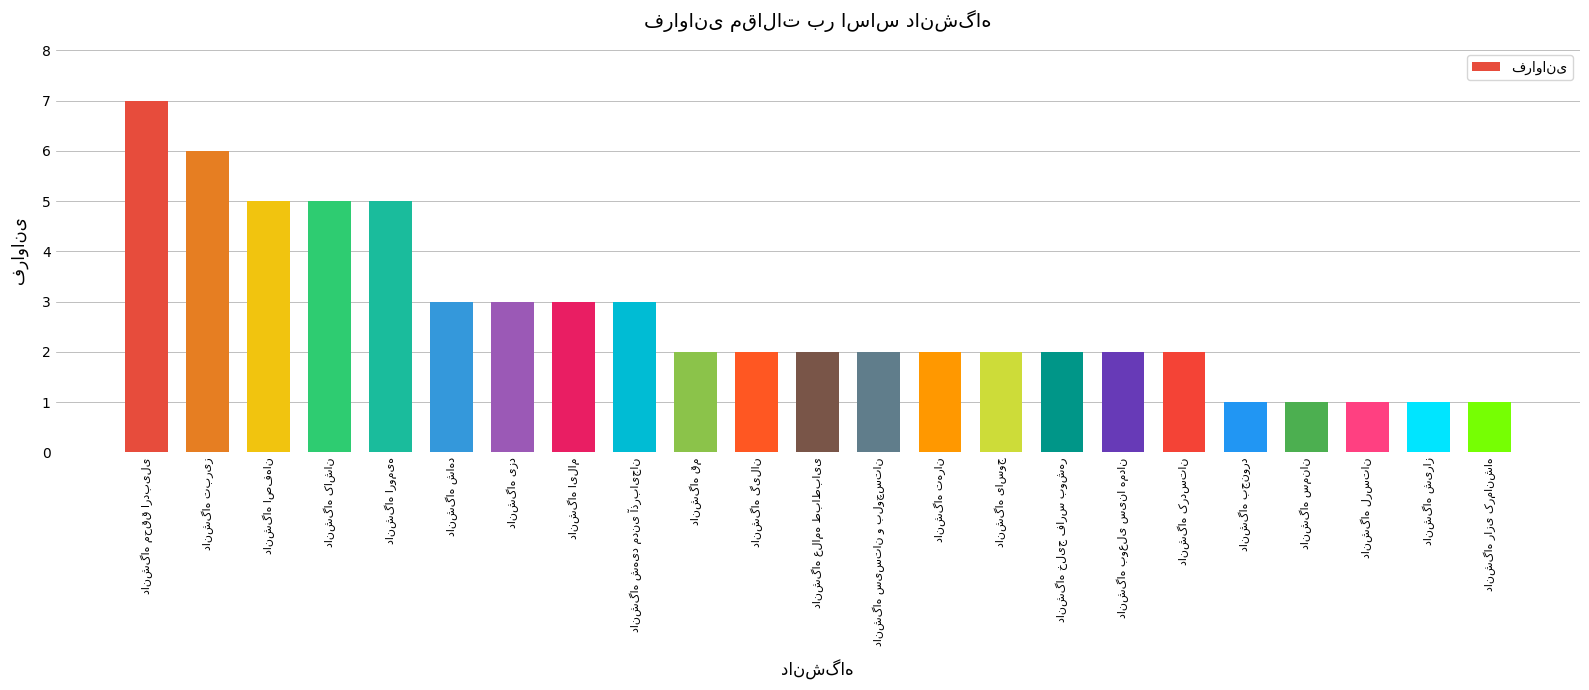

How many bars are there in total?

23